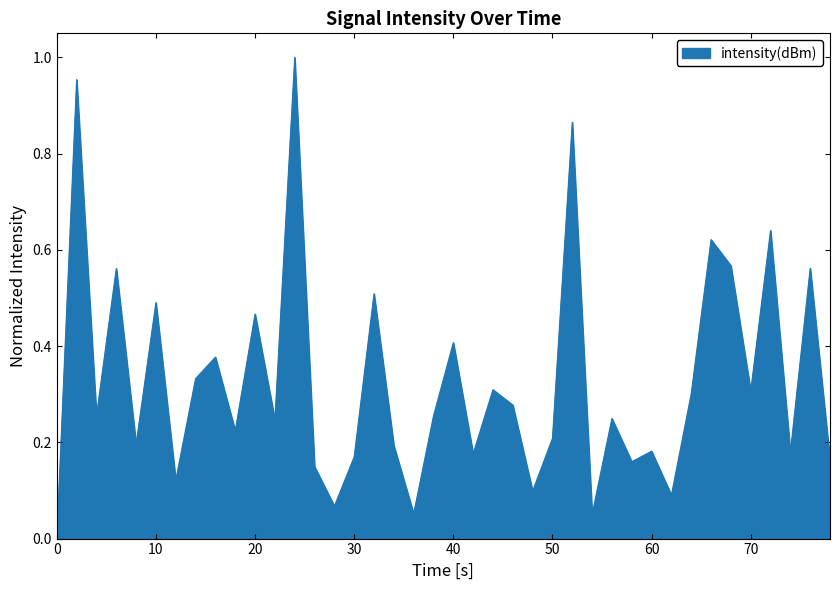

Is it true that the value at 10 is 0.2?

False